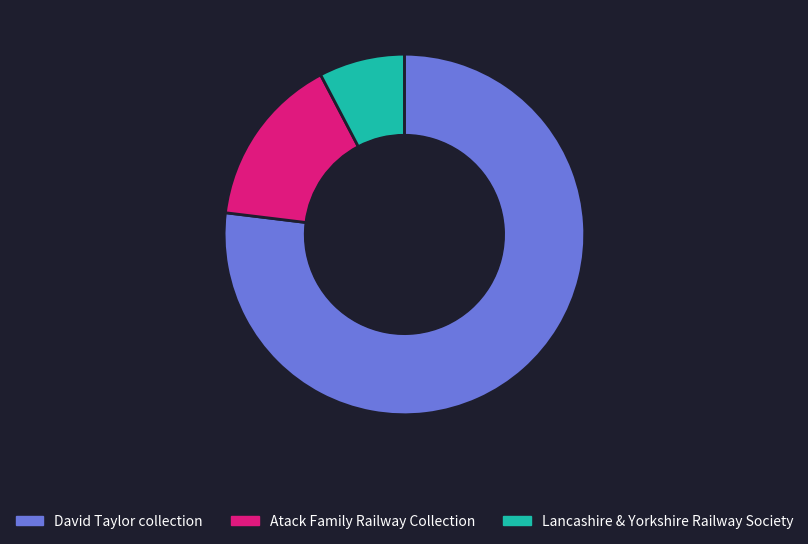

Is there a majority slice in this chart?

Yes